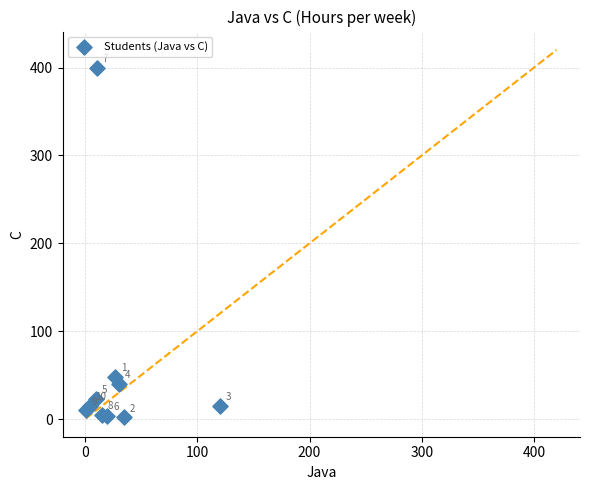

What Y value in the scatter plot is closest to 201?

48